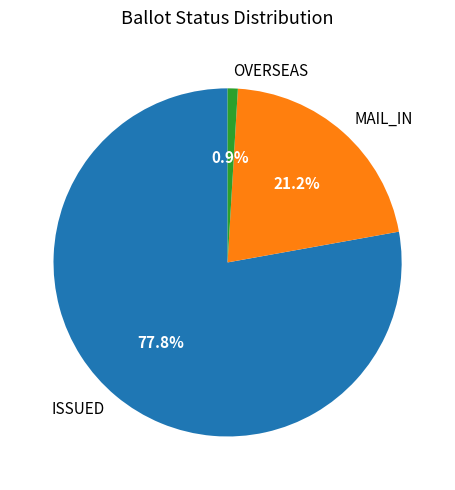

What is the ratio of the value at ISSUED to the value at MAIL_IN?

3.7